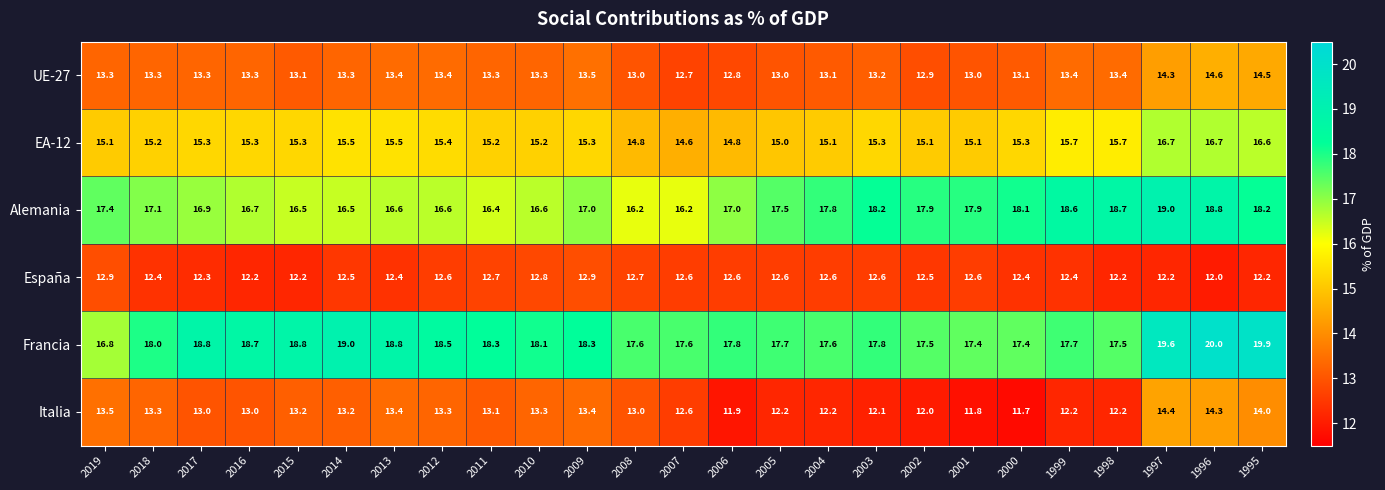

How many distinct data groups are displayed?

6